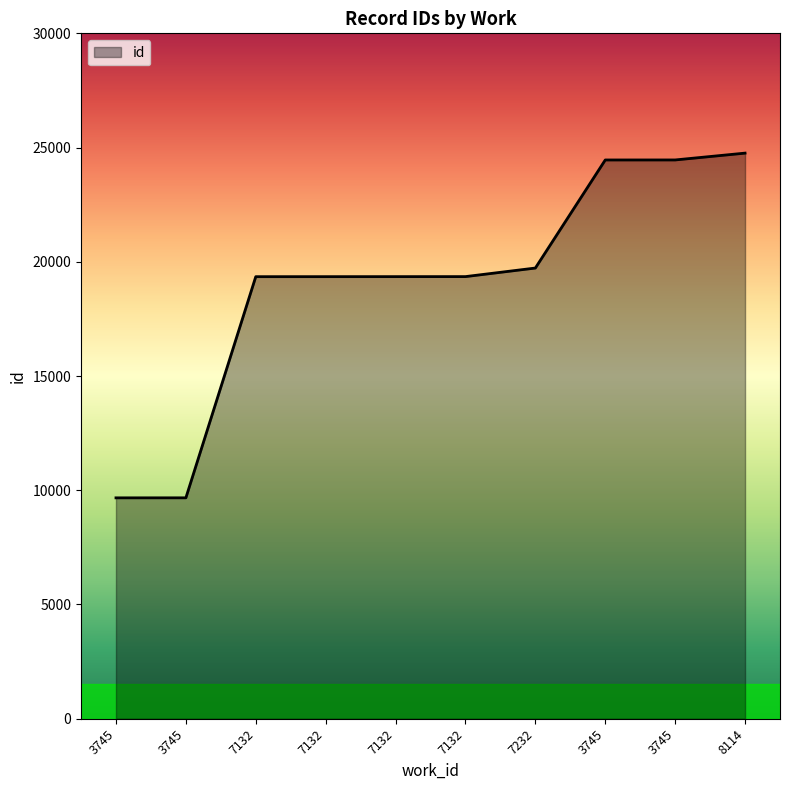

What is the minimum value shown in the chart?

9668